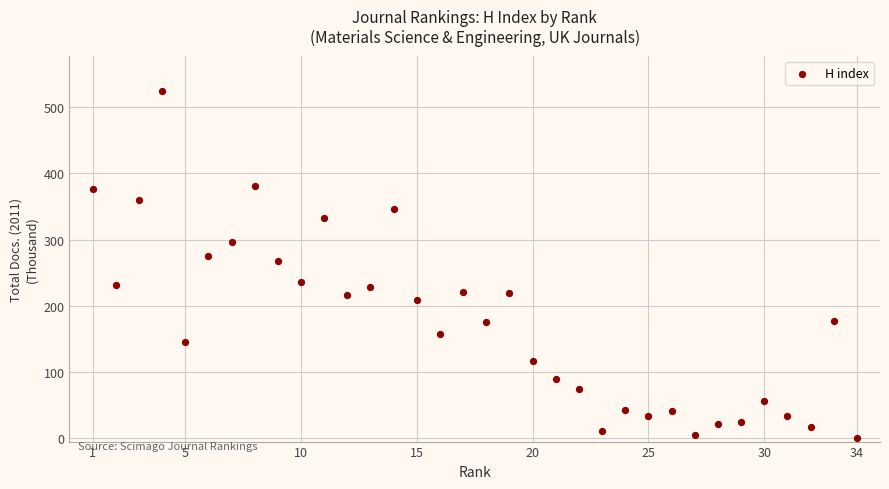

What is the range of X values (max minus min)?

33